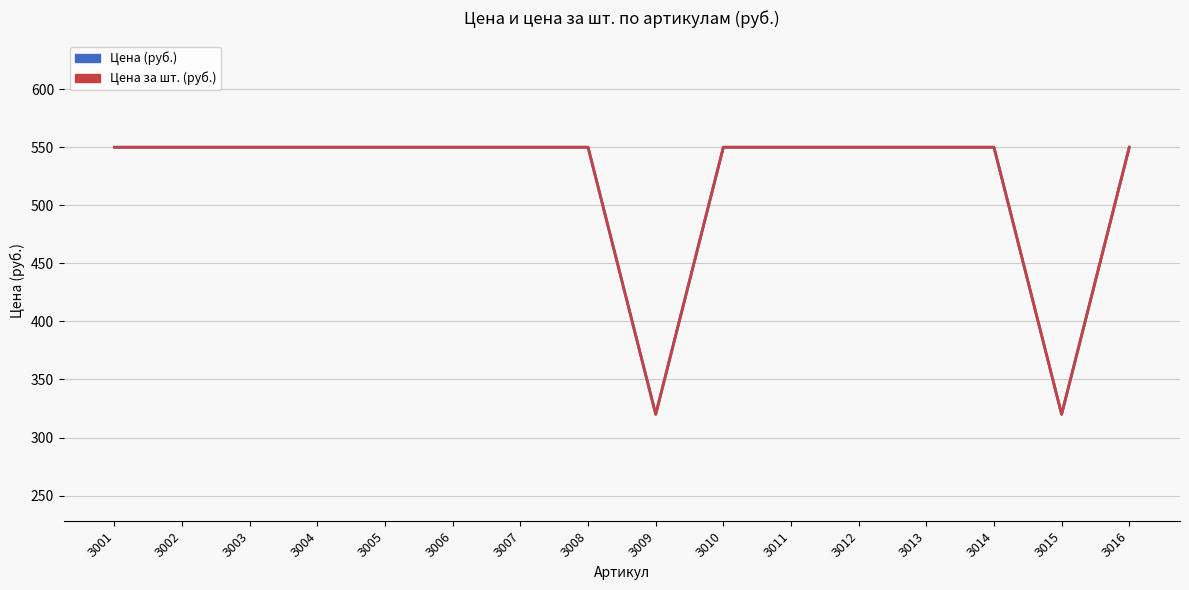

How many values in the Цена за шт. (руб.) series are below 550?

2